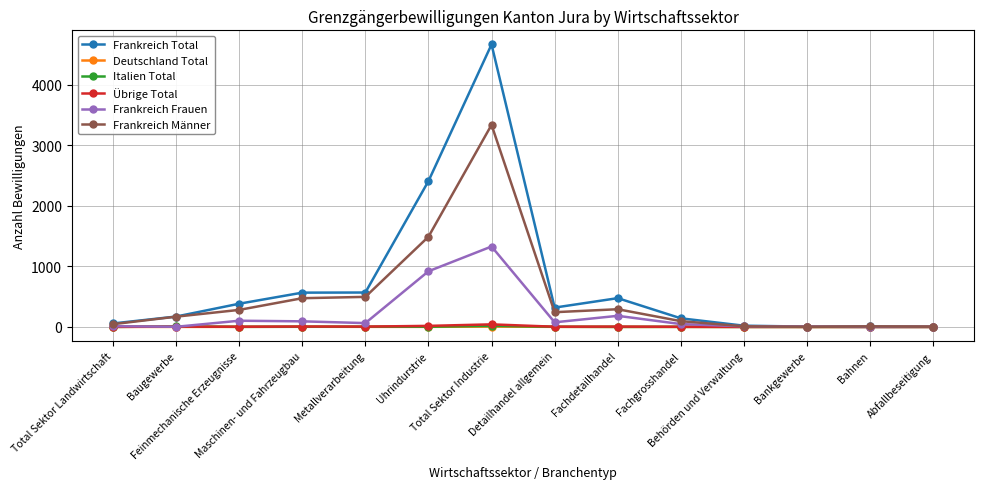

What is the maximum value for Frankreich Frauen?

1328